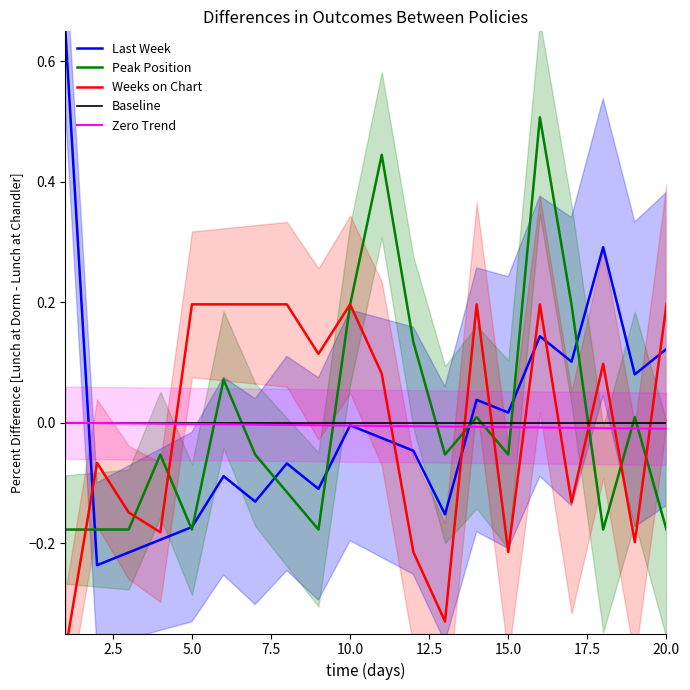

Which series changed the most between 9 and 10?

Peak Position